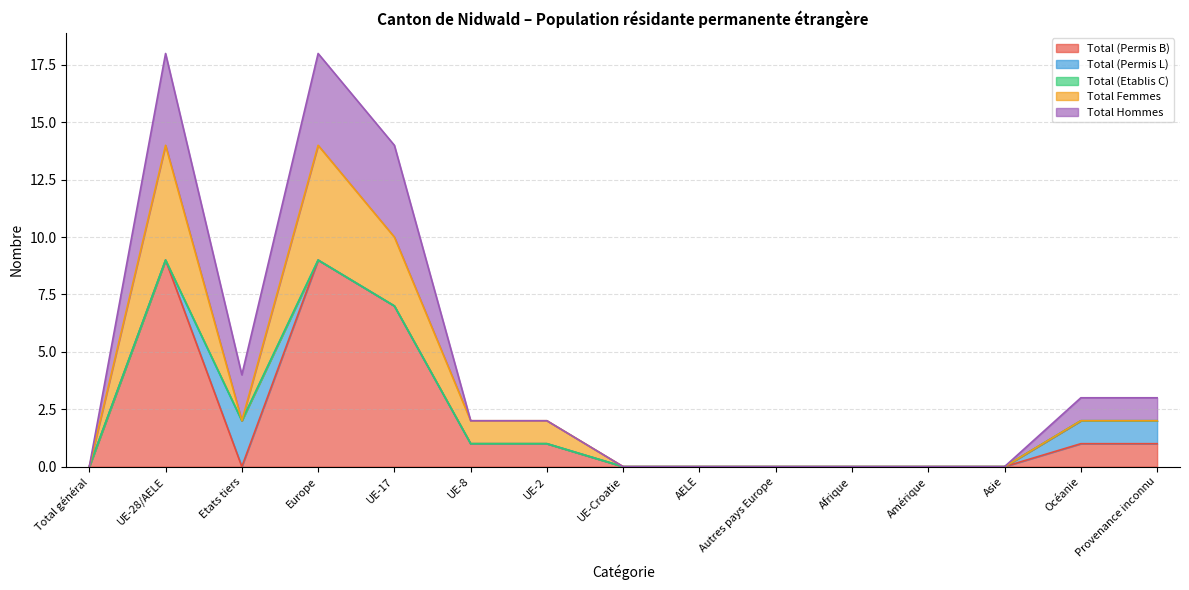

At which category is the sum across all series the highest?

UE-28/AELE